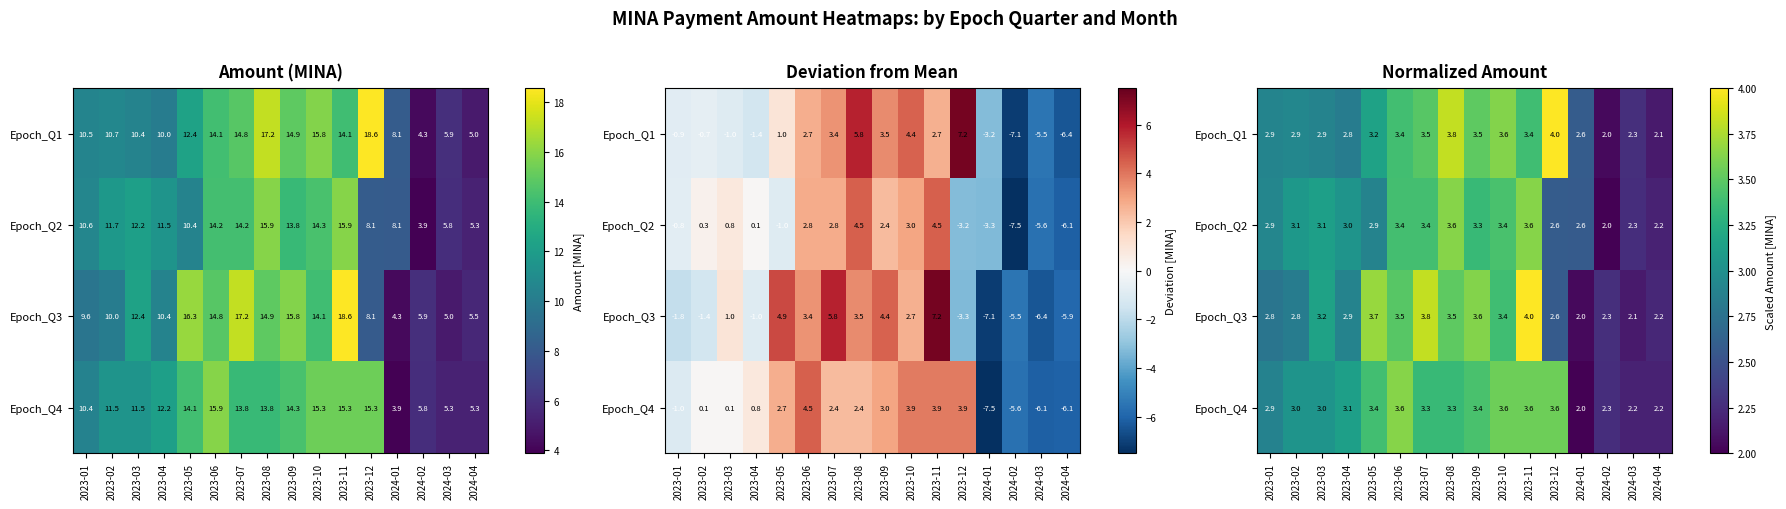

Which category has the highest value in the Epoch_Q2 series?

2023-11